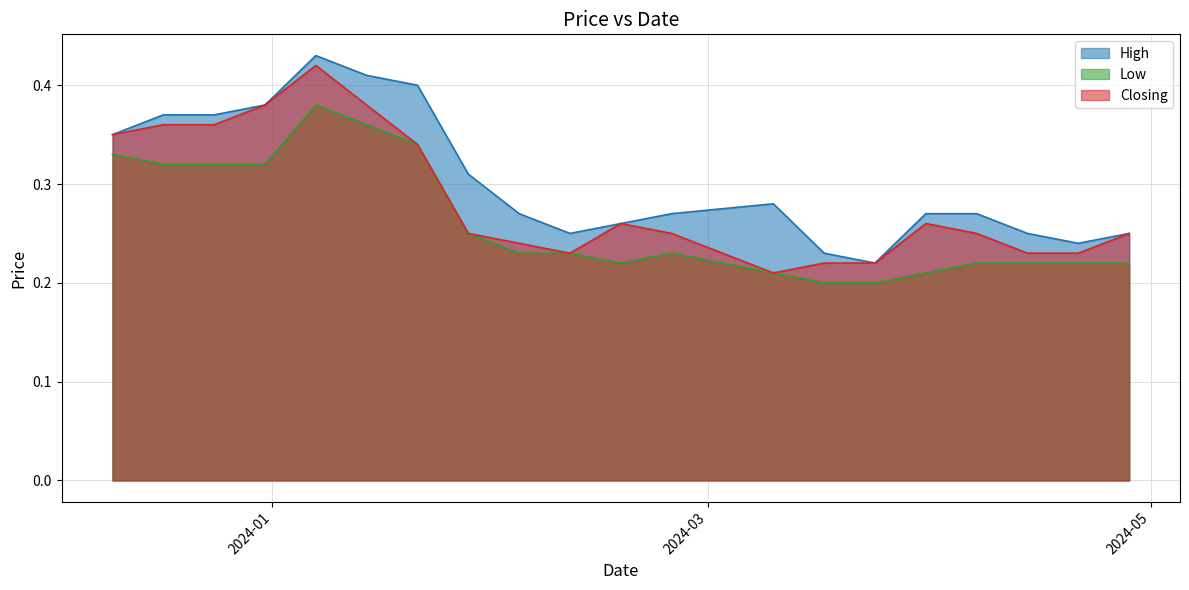

What value does the Closing series have at 04/02/2024?

0.2